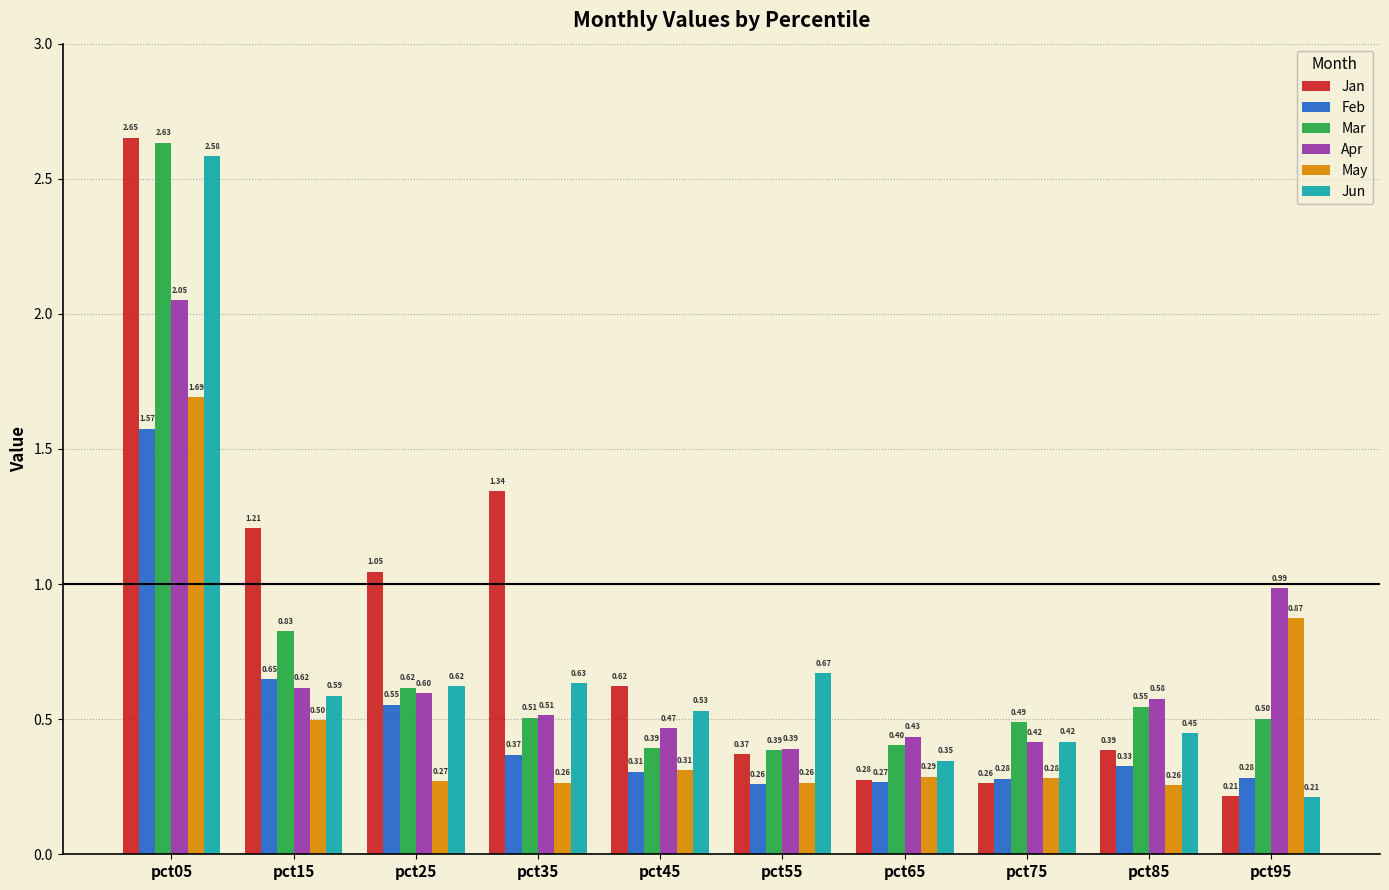

At how many categories does at least one series exceed 0?

10